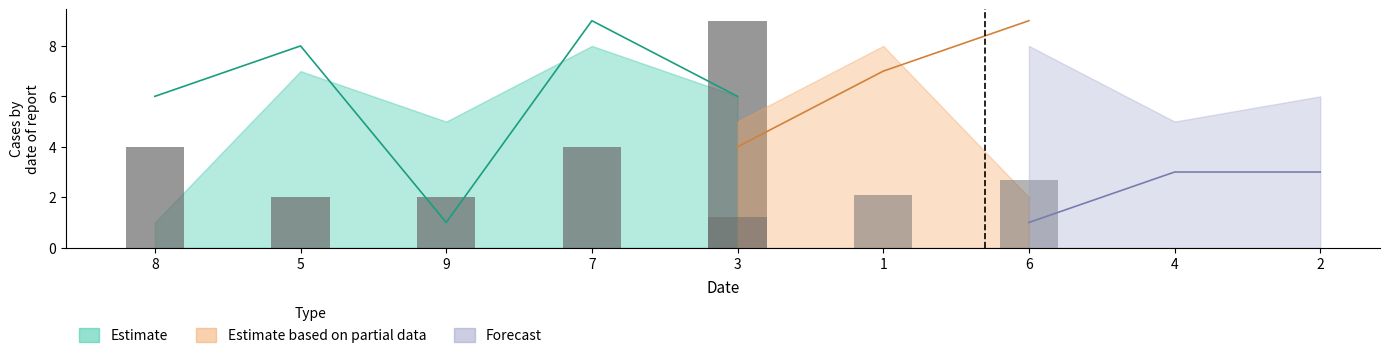

Are the bars horizontal?

No